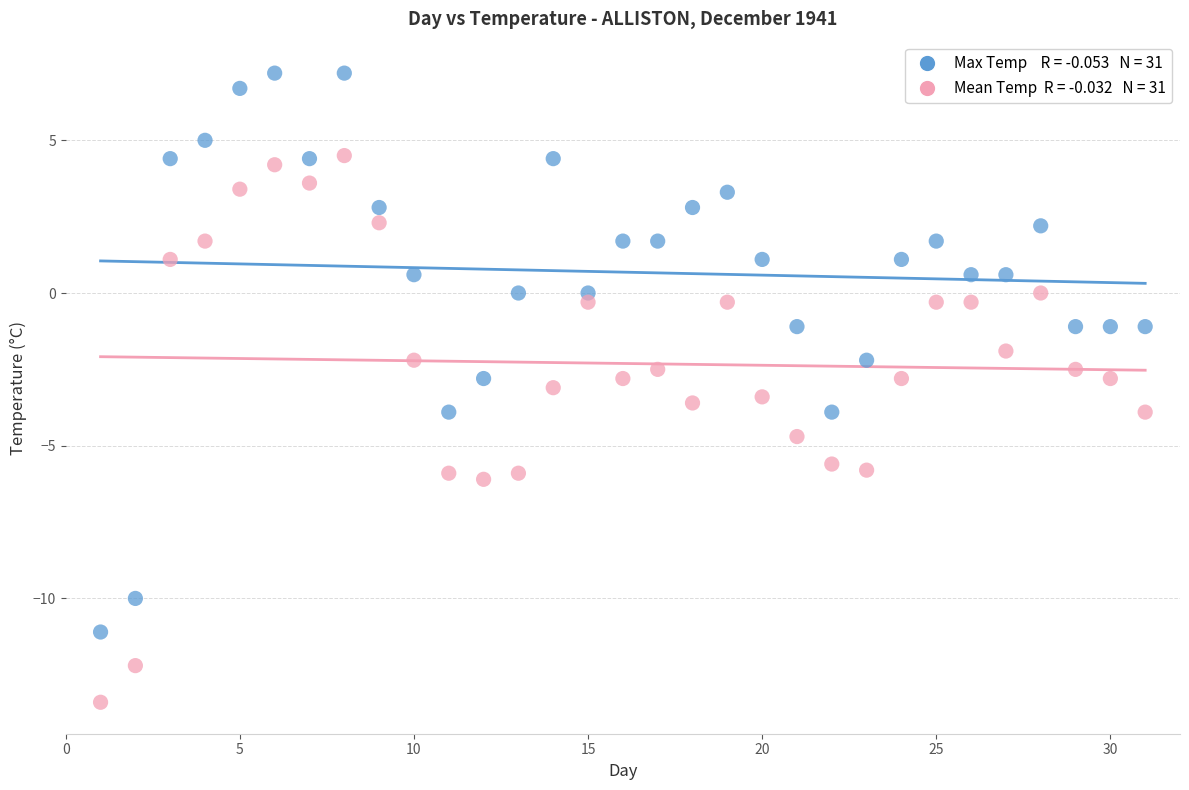

Across all data points, what is the range of Y values (max minus min)?

20.6